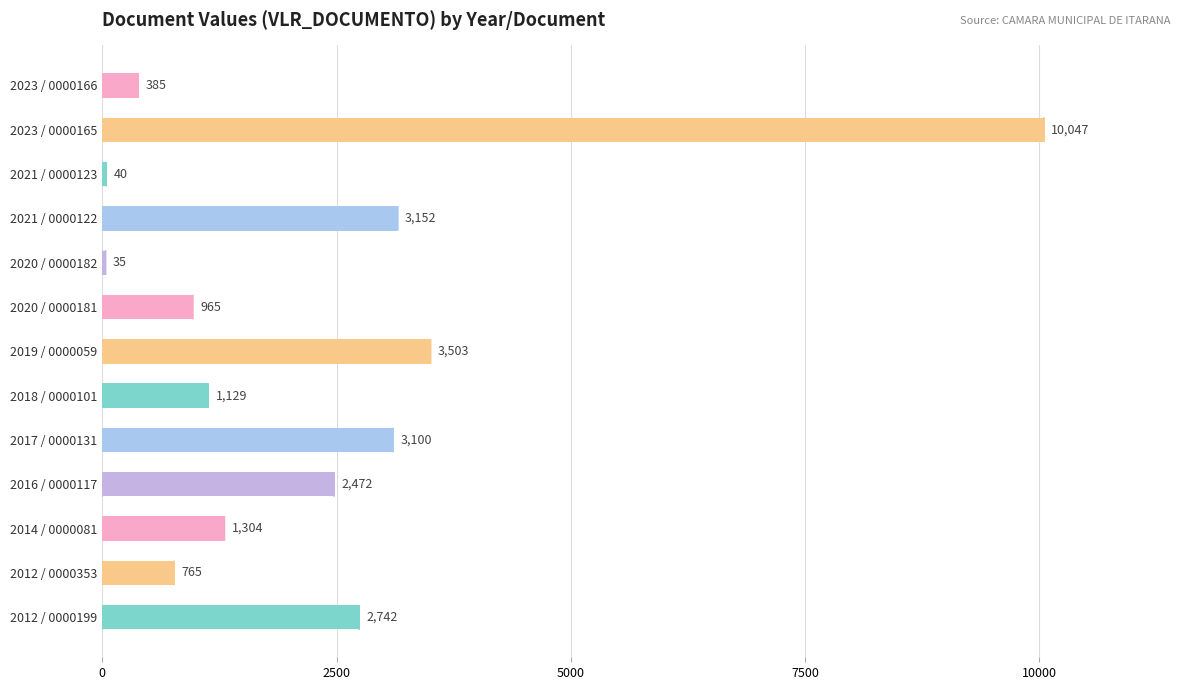

What is the average value?

2280